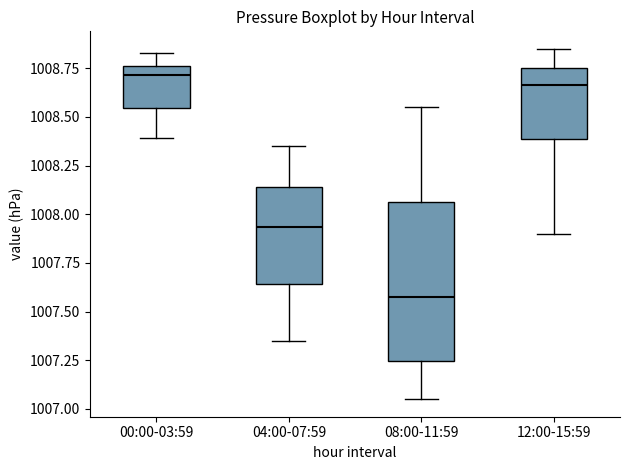

Comparing the boxes themselves (not the whiskers), which one is the tallest?

08:00-11:59